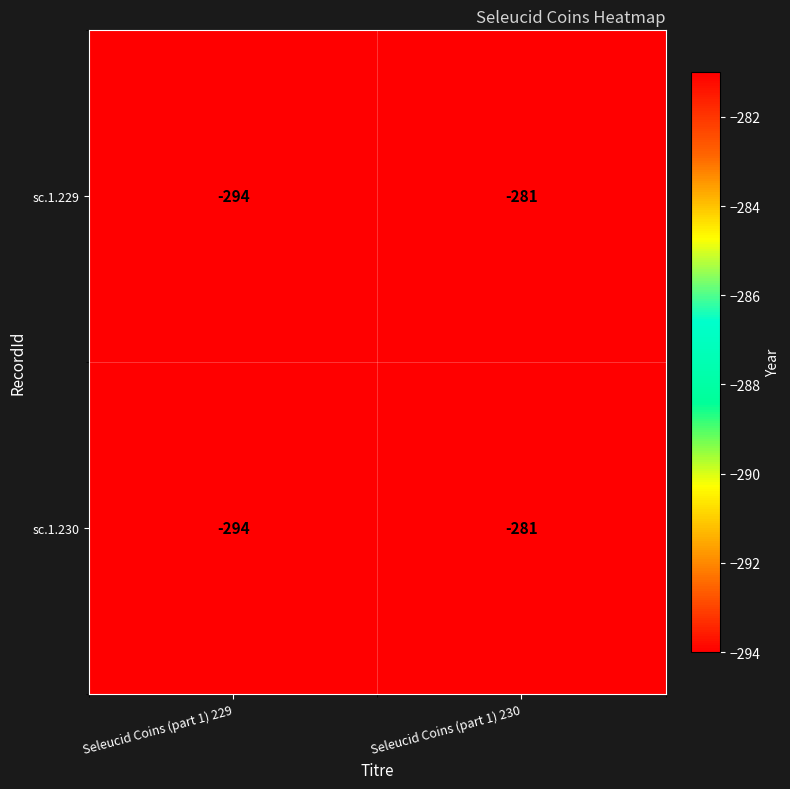

What is the difference between the maximum and minimum values in the sc.1.229 series?

13